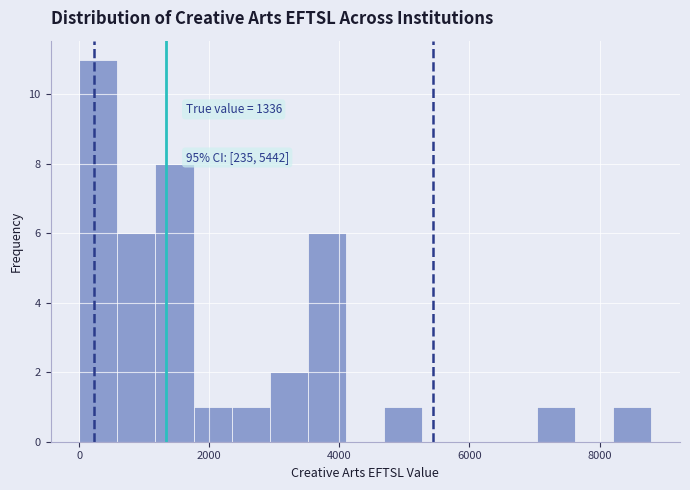

Around what value on the x-axis is the tallest bar? Give the approximate position of its centre, as read against the axis.

200